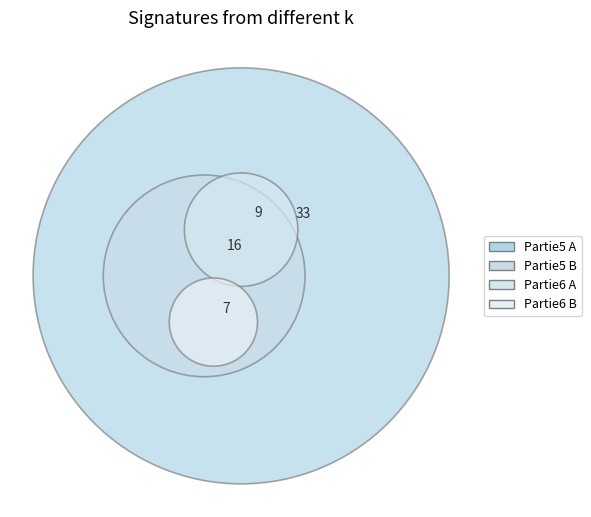

To the nearest percent, what is the average slice percentage?

25%